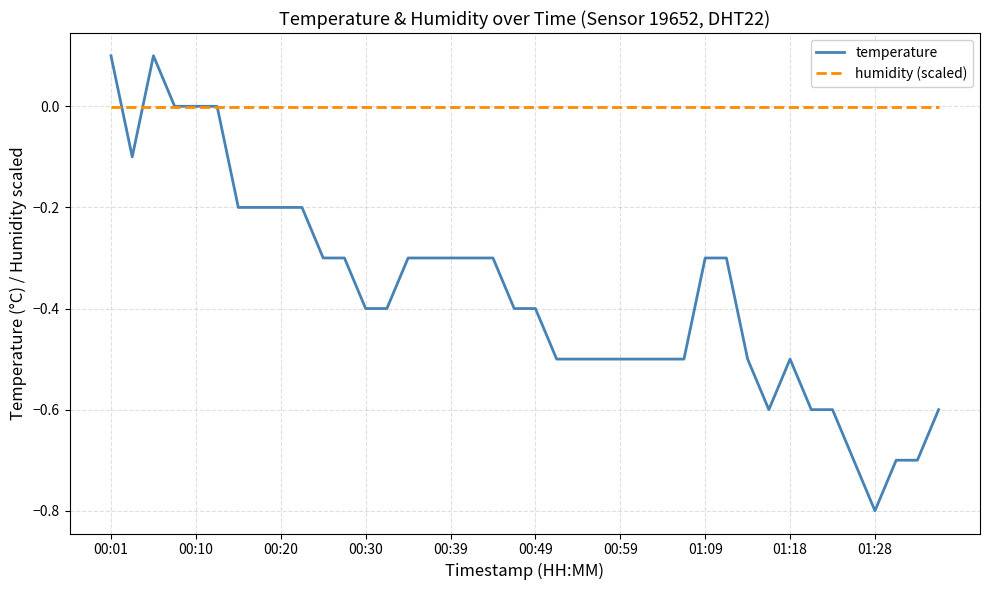

List the series in order of their overall mean, lowest first.

temperature, humidity (scaled)